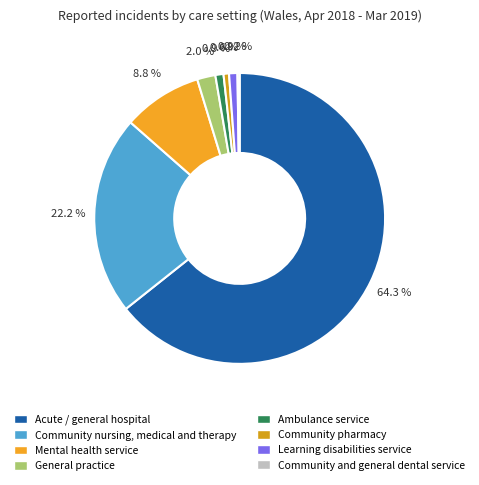

To the nearest percent, what is the combined percentage of Community nursing, medical and therapy and Community and general dental service?

22%